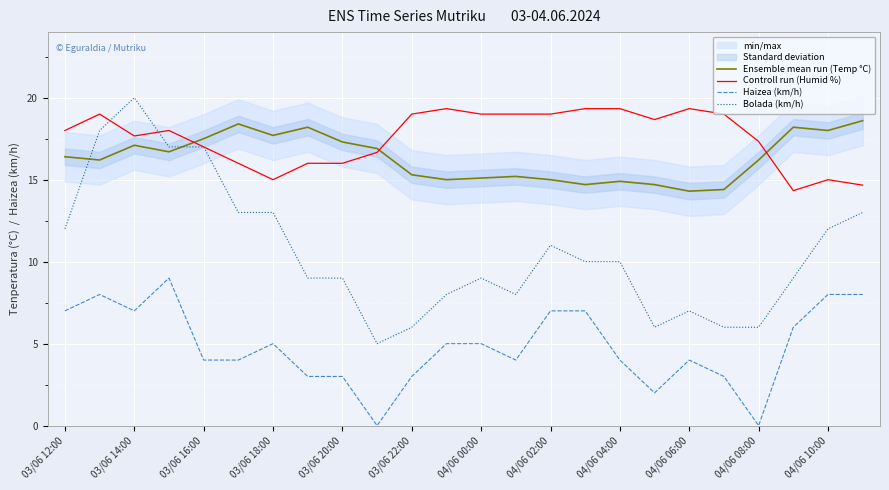

Is the value of Controll run (Humid %) at 04/06 02:00 greater than the value of Ensemble mean run (Temp °C) at 04/06 06:00?

Yes